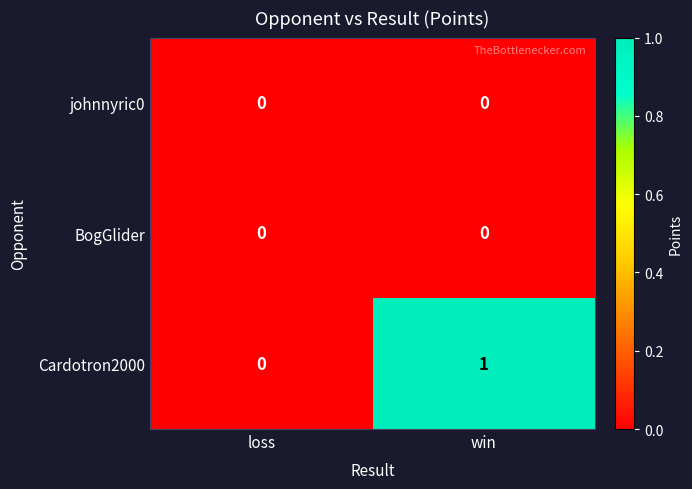

Reading right to left, transcribe all the data shown in this chart.

johnnyric0: 0	0
BogGlider: 0	0
Cardotron2000: 1	0